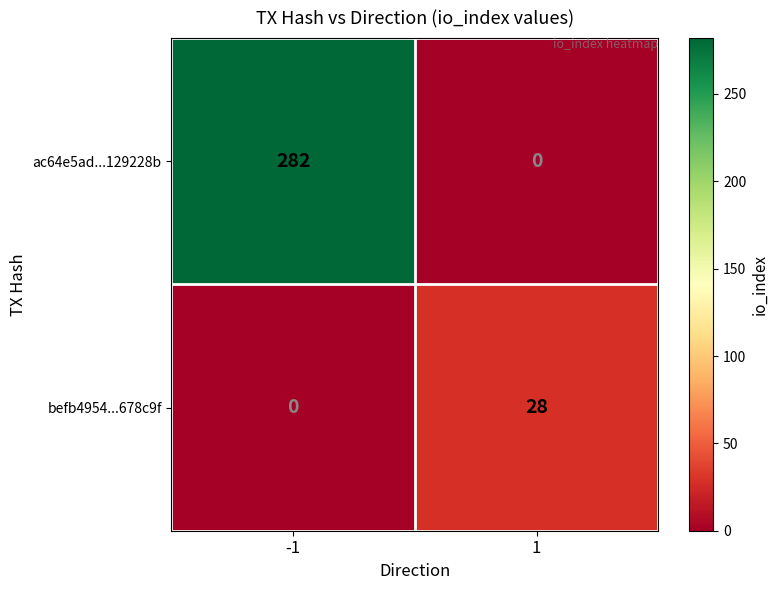

Reading left to right, extract all data points from this chart.

ac64e5ad...129228b: 282	0
befb4954...678c9f: 0	28